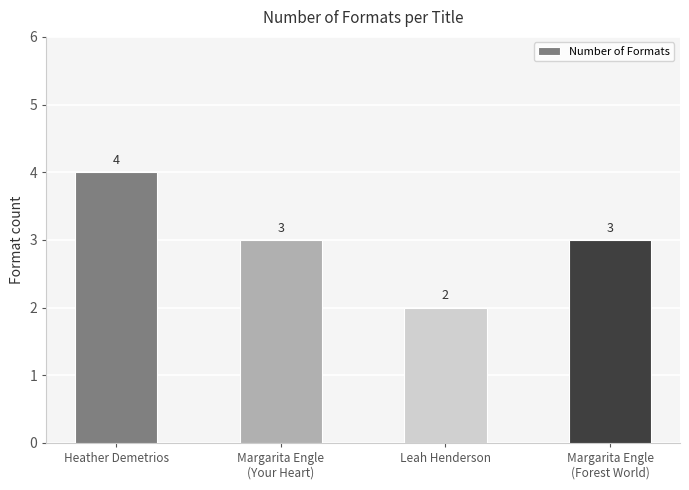

What is the change in value from Heather Demetrios to Margarita Engle
(Your Heart)?

-1